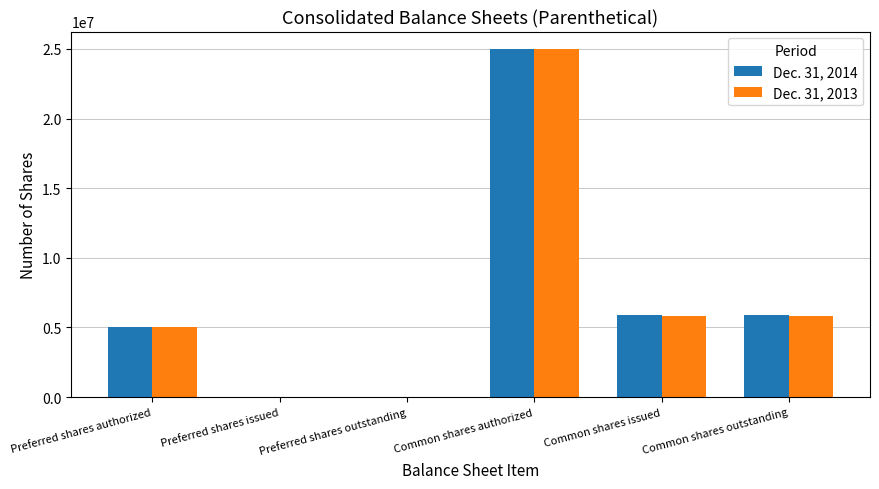

At which category is the sum across all series the highest?

Common shares authorized